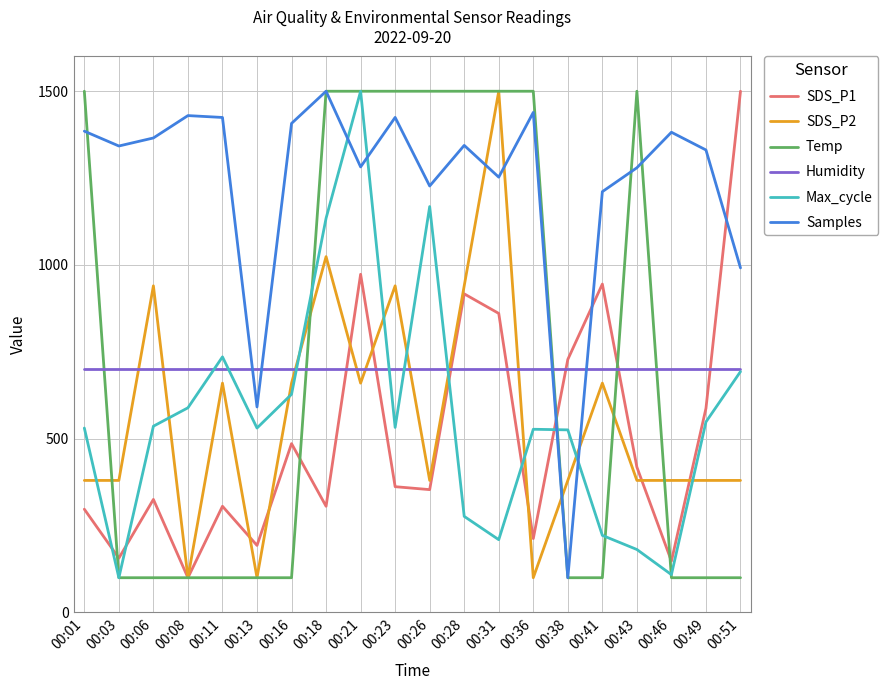

True or false: Max_cycle has a value of 276.5 at 00:28.

True